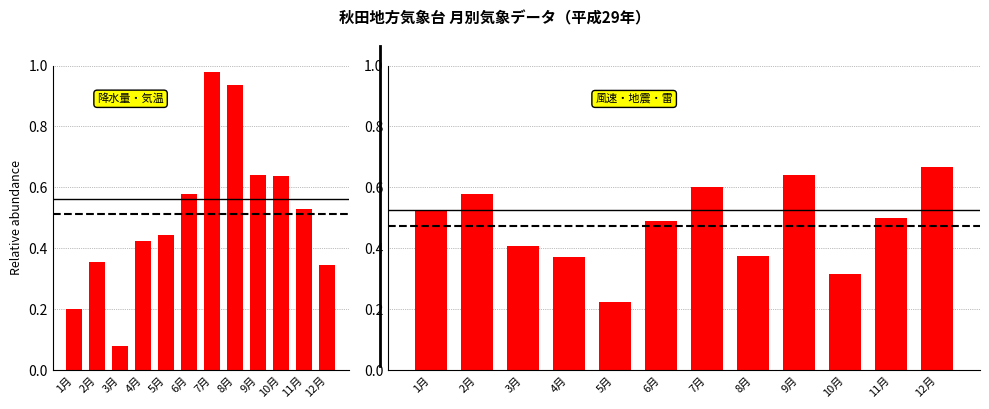

What is the difference between the maximum and minimum values in the 最低気温(℃) series?

0.4